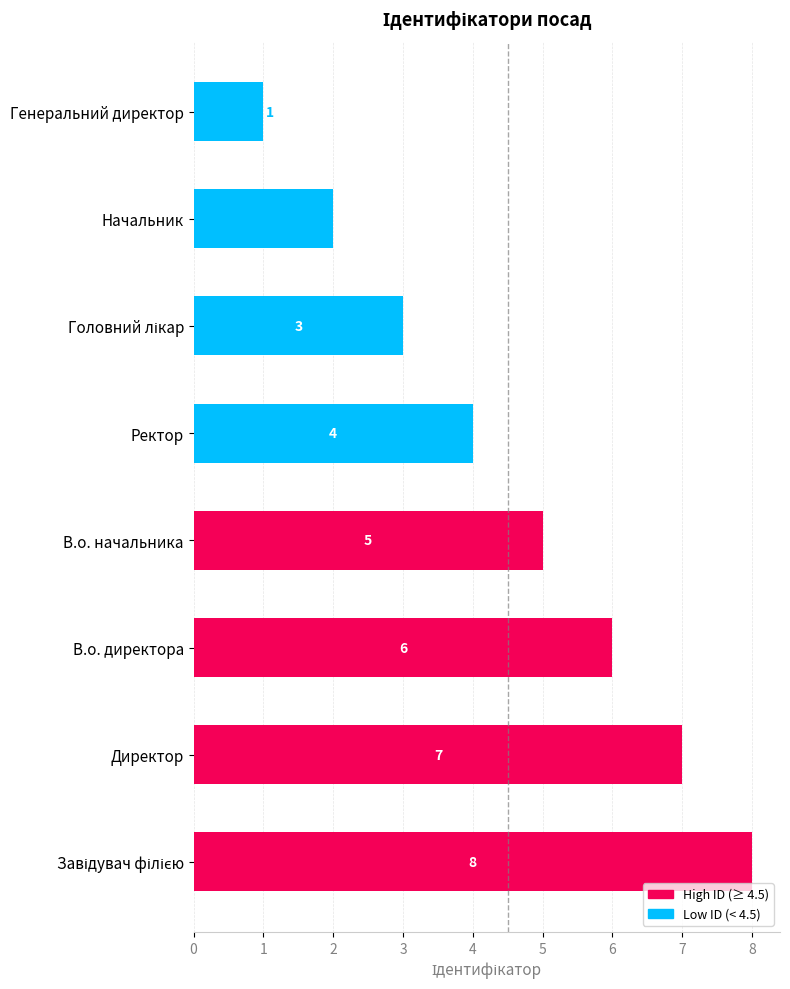

At which label is the value closest to 4?

Ректор